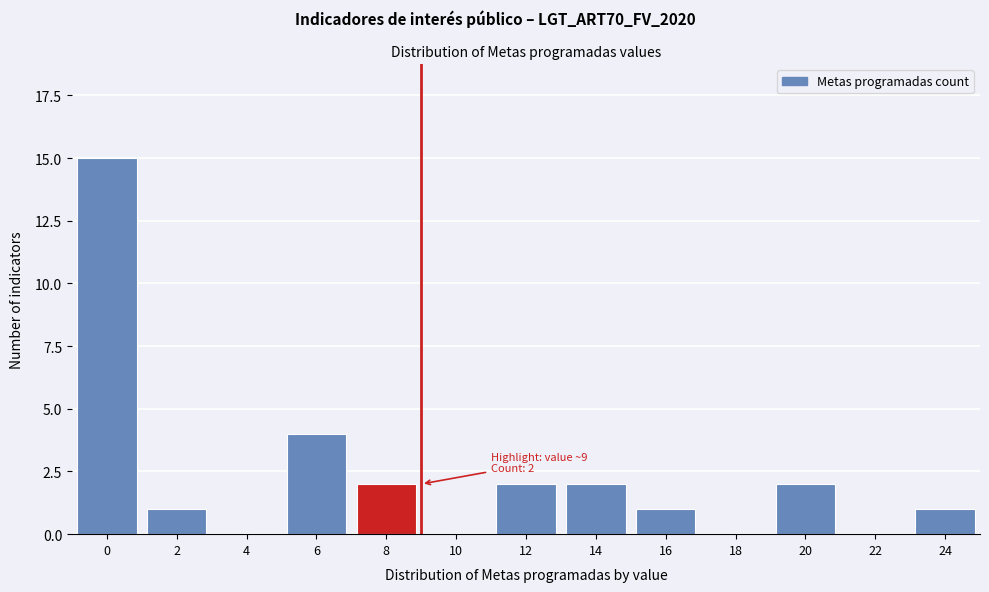

Reading left to right, list all the values displayed in this chart.

0=15	2=1	4=0	6=4	8=2	10=0	12=2	14=2	16=1	18=0	20=2	22=0	24=1